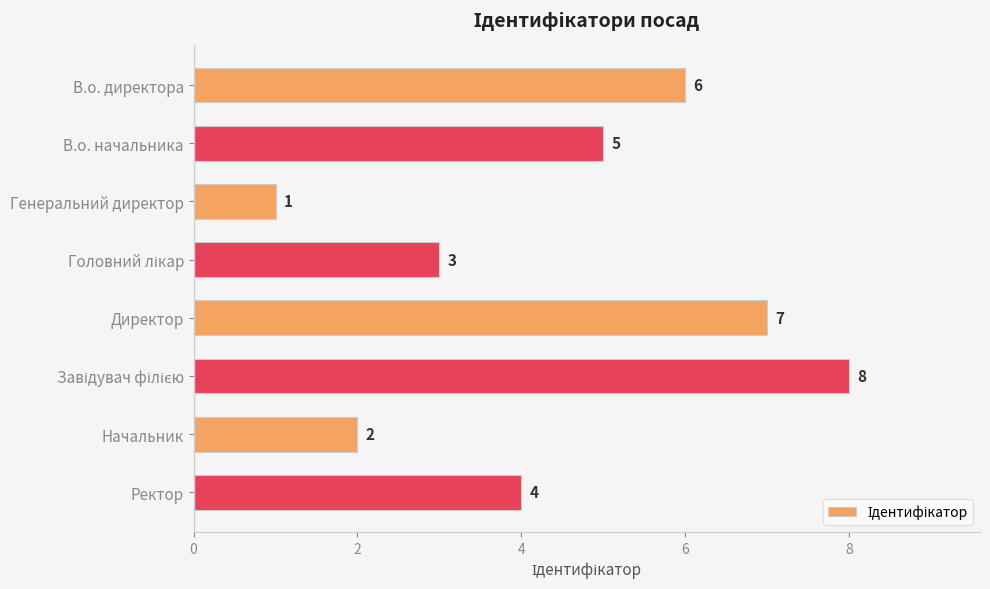

What is the sum of all values?

36